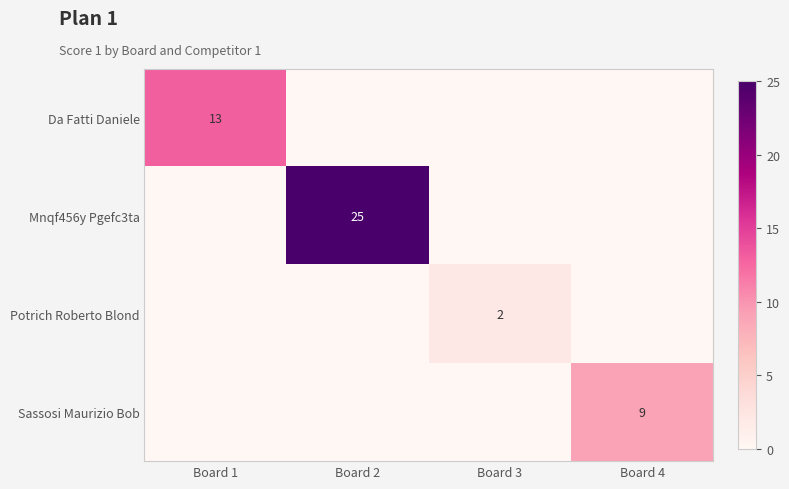

How many positive values does the Da Fatti Daniele series have?

1